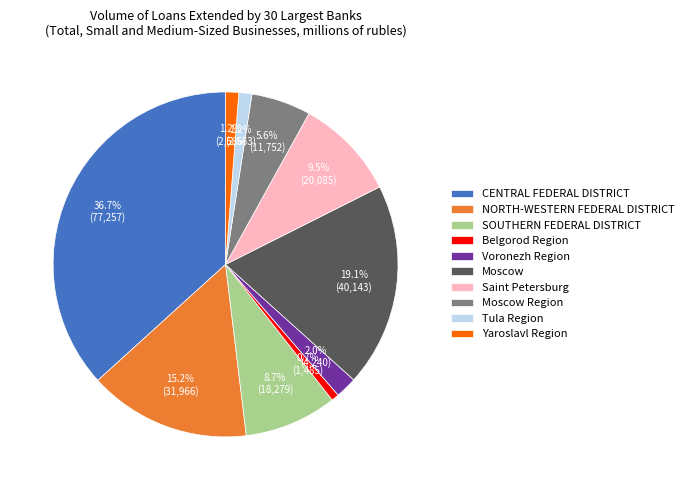

Count the number of slices in the pie.

10